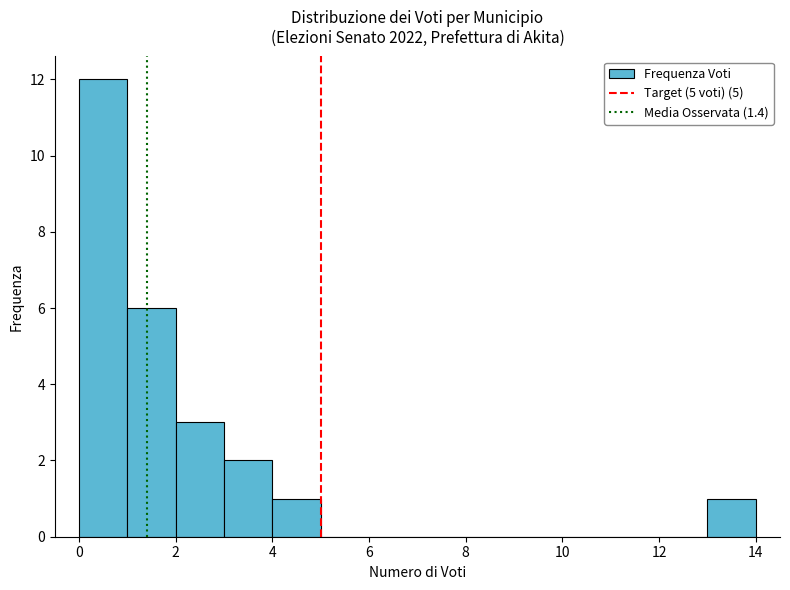

Reading left to right, list every bar in this chart as the range it spans on the x-axis followed by its height. The values are not printed on the chart, so give them approximately, as read against the axis.

0 to 1: 12
1 to 2: 6
2 to 3: 3
3 to 4: 2
4 to 5: 1
5 to 6: 0
6 to 7: 0
7 to 8: 0
8 to 9: 0
9 to 10: 0
10 to 11: 0
11 to 12: 0
12 to 13: 0
13 to 14: 1